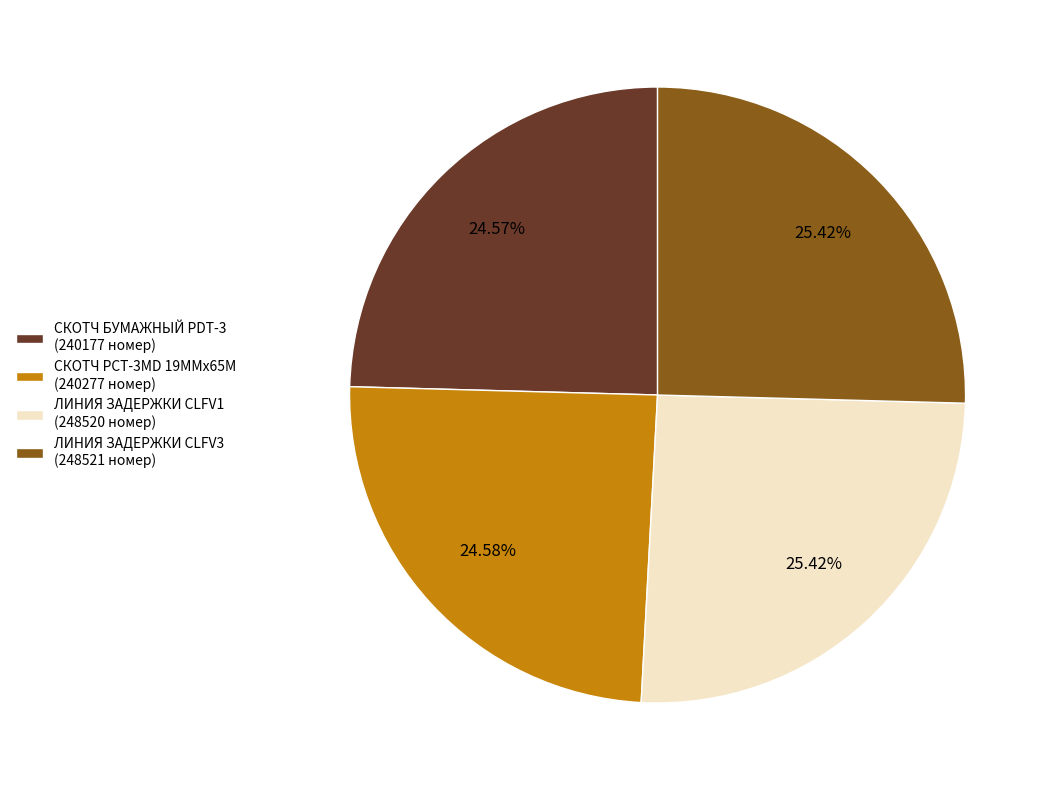

Combined, do СКОТЧ PCT-3МD 19ММх65М (240277 номер) and ЛИНИЯ ЗАДЕРЖКИ CLFV1 (248520 номер) account for over 50%?

Yes